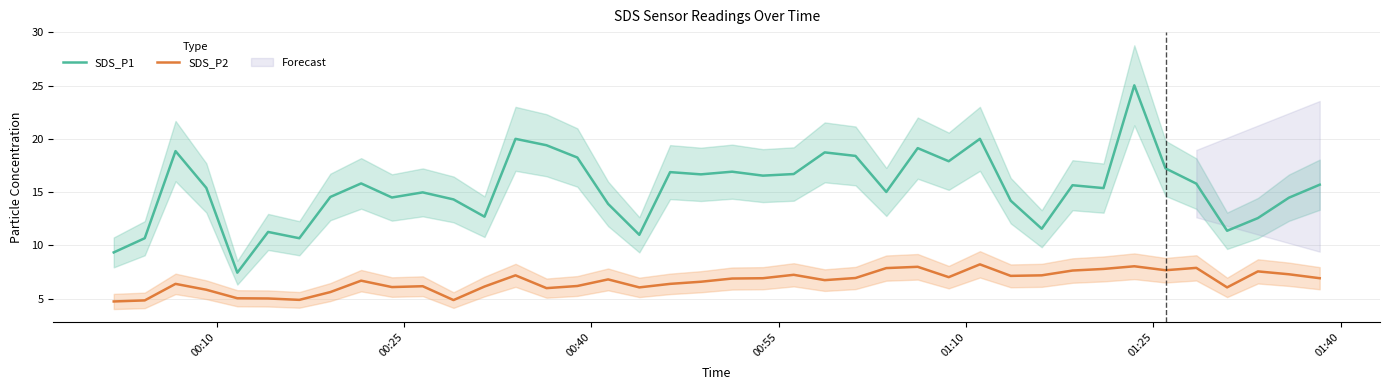

True or false: SDS_P1 and SDS_P2 cross at least once.

False